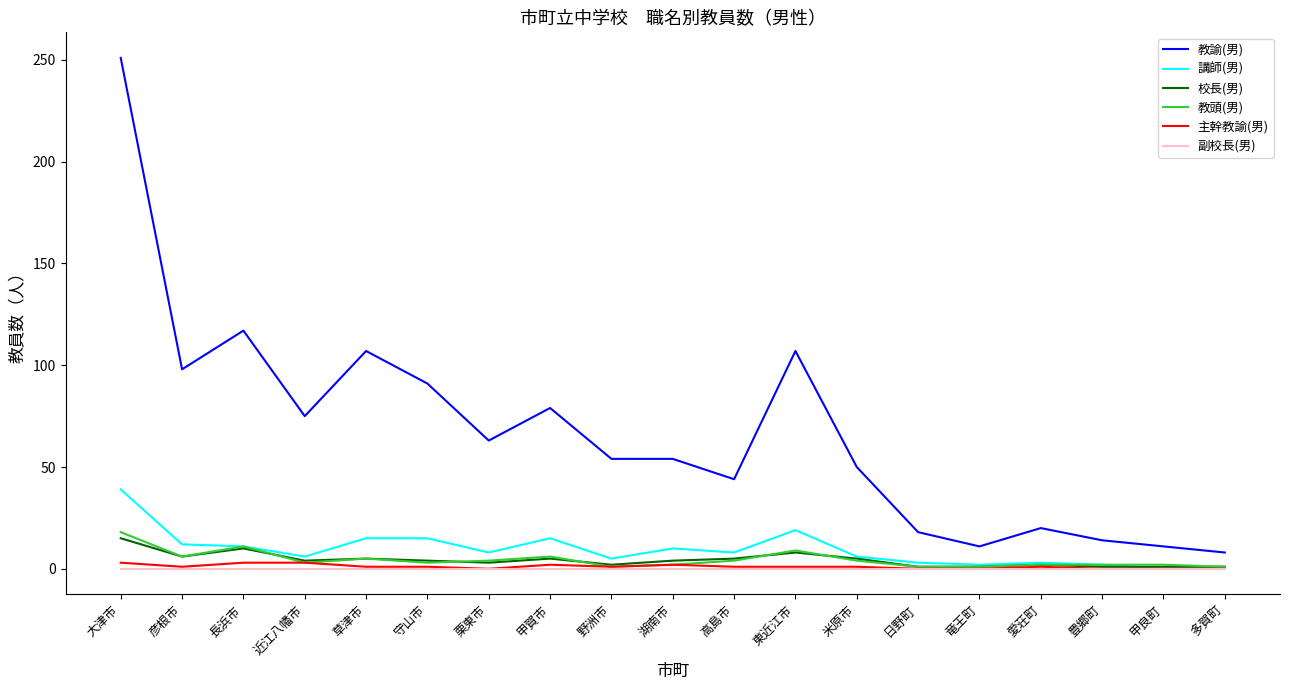

Which series has the widest spread of values?

教諭(男)